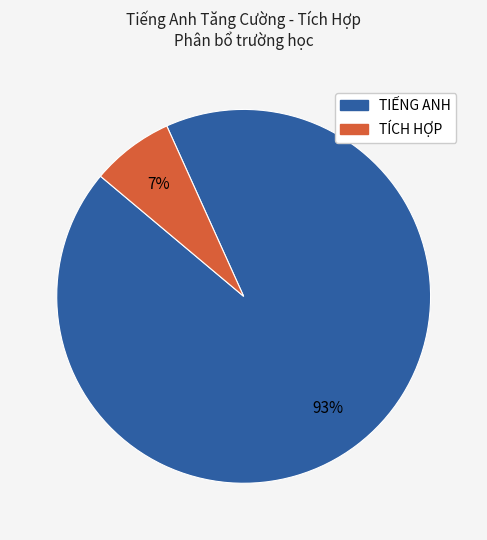

To the nearest percent, what portion does TÍCH HỢP represent?

7%